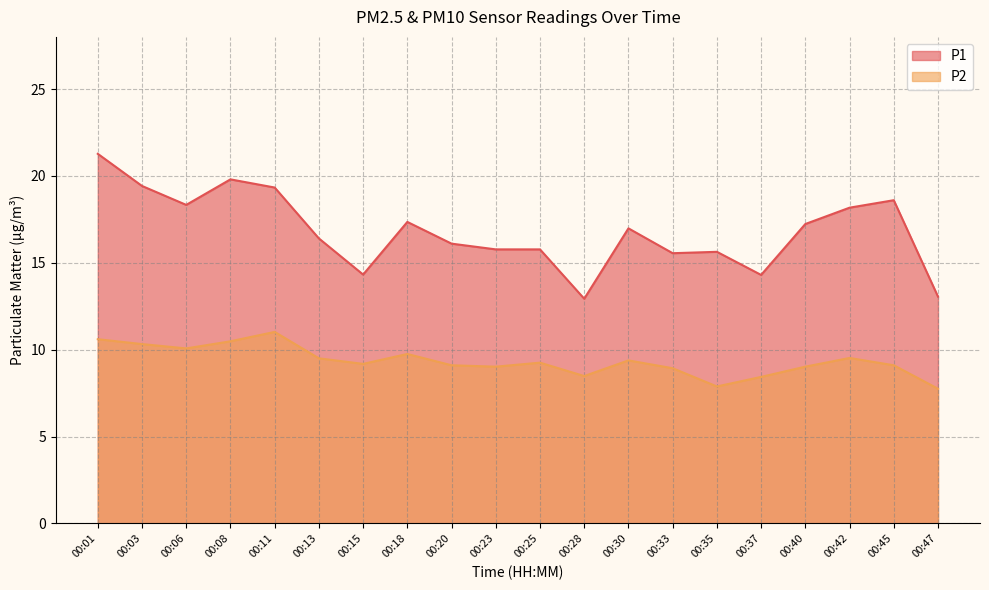

What is the difference between the second highest and minimum values in the P1 series?

6.9